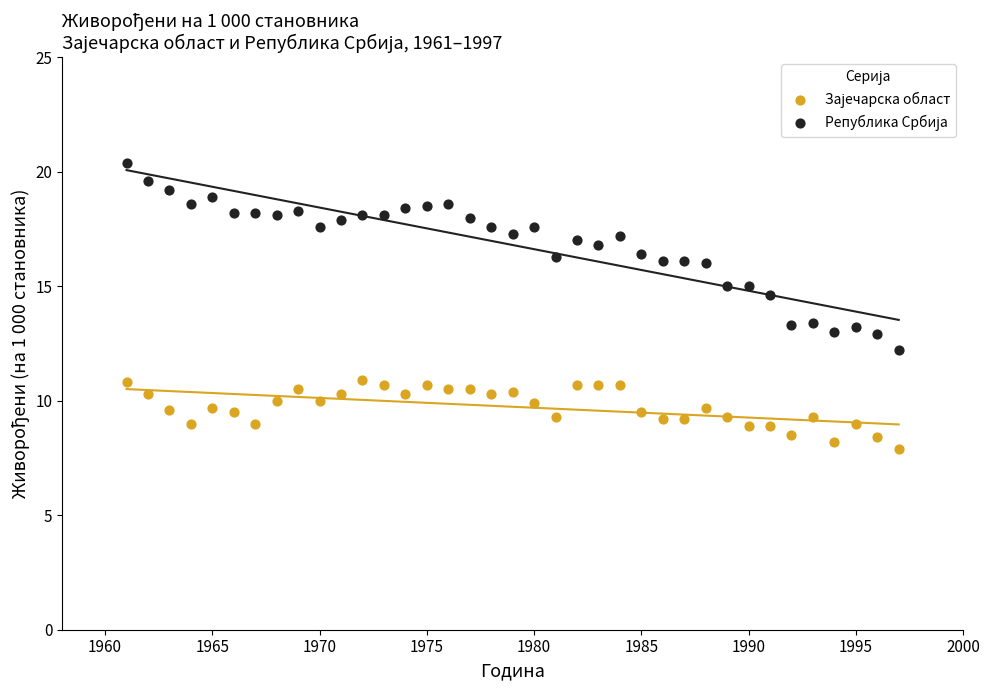

What is the X range (max minus min) for the scatter plot?

36.0